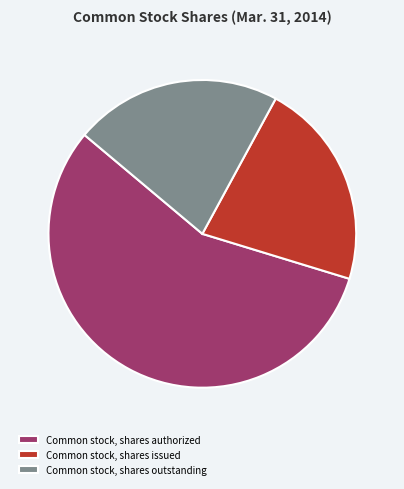

Which category has the biggest portion of the pie?

Common stock, shares authorized